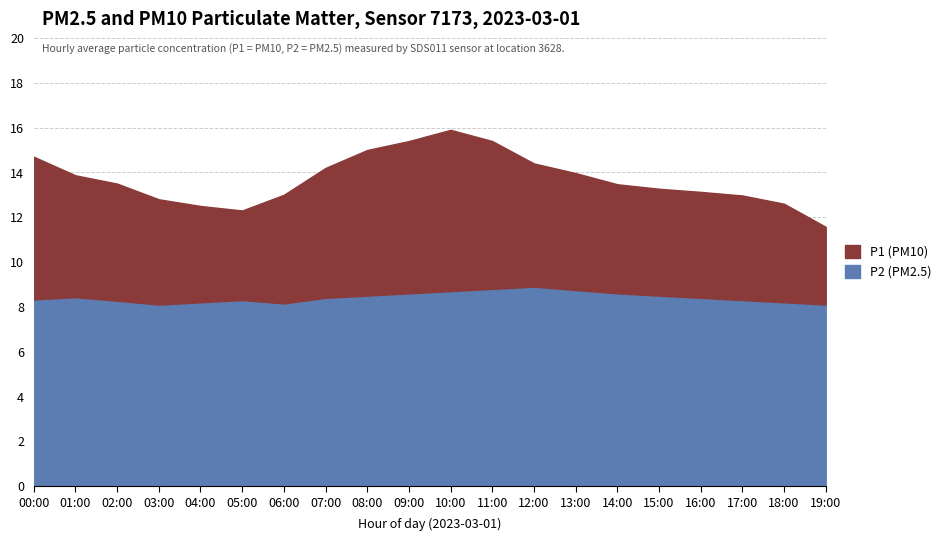

What is the sum of the P2 values at 02:00 and 12:00?

17.2